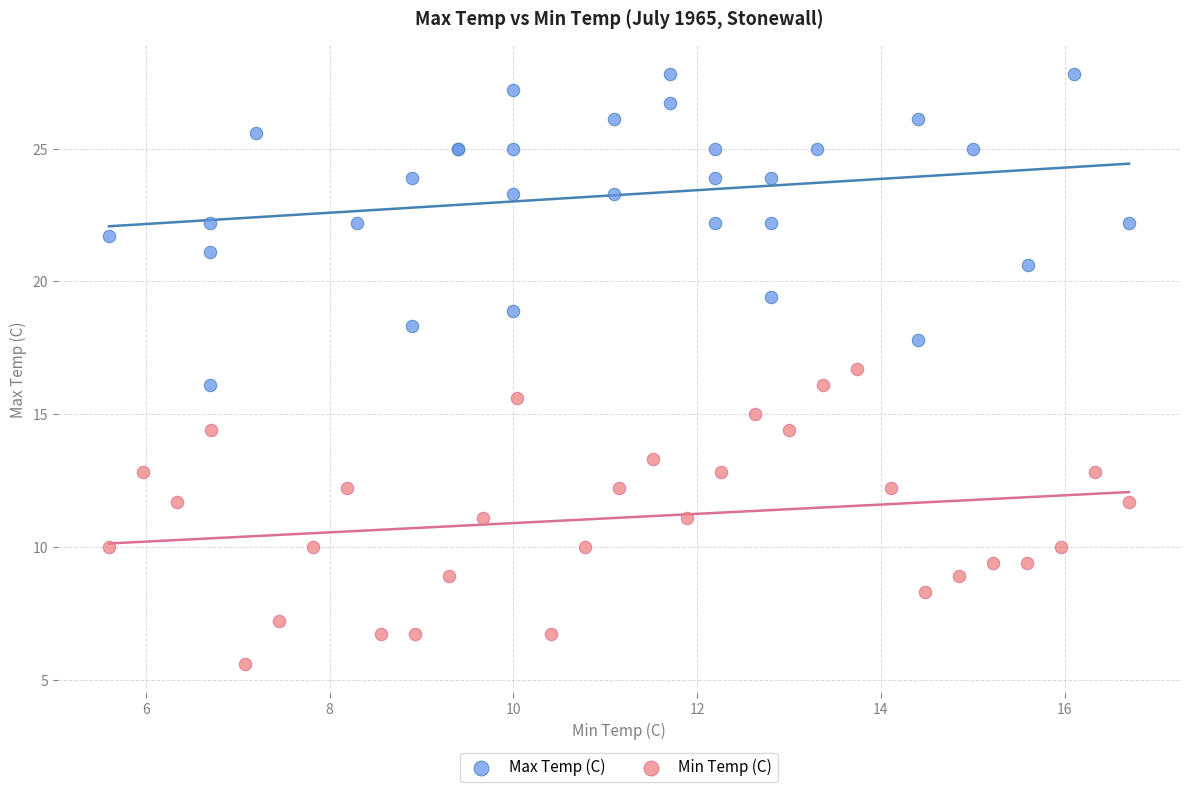

Which series has the widest spread of Y values?

Max Temp (C)